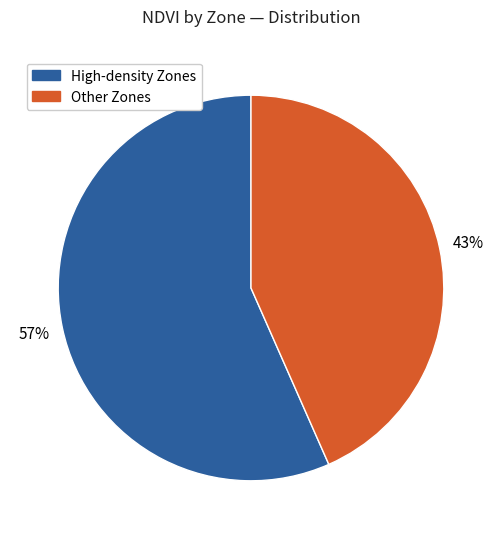

How many segments does this pie chart have?

2